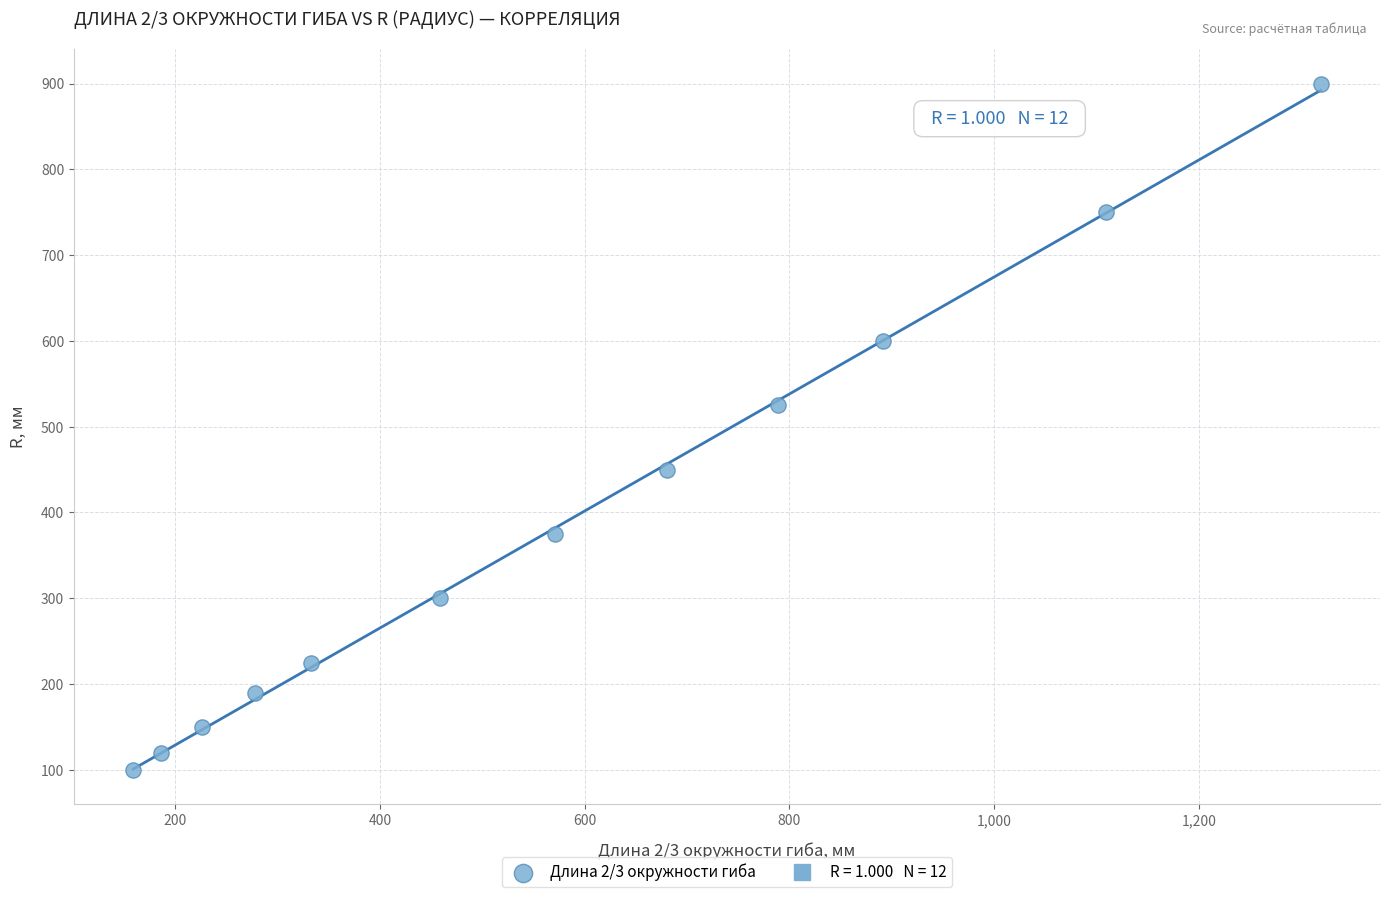

What is the average Y value?

390